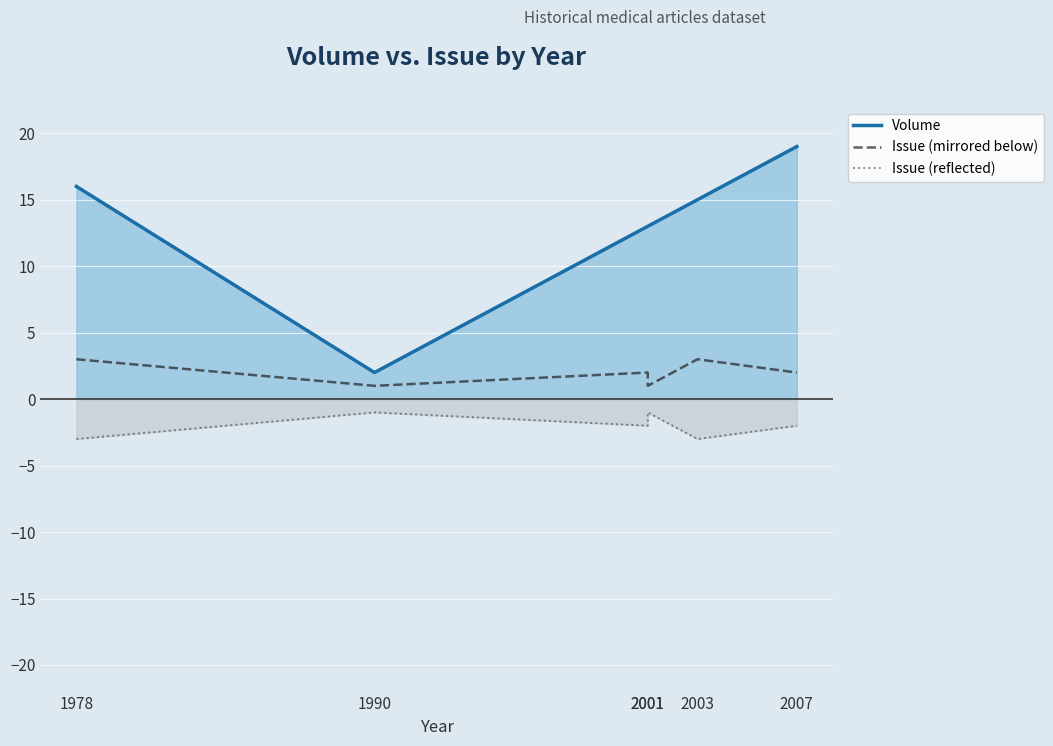

Reading left to right, what are all the values shown in this chart?

Volume: 16	2	13	13	15	19
Issue (mirrored below): 3	1	2	1	3	2
Issue (reflected): -3	-1	-2	-1	-3	-2